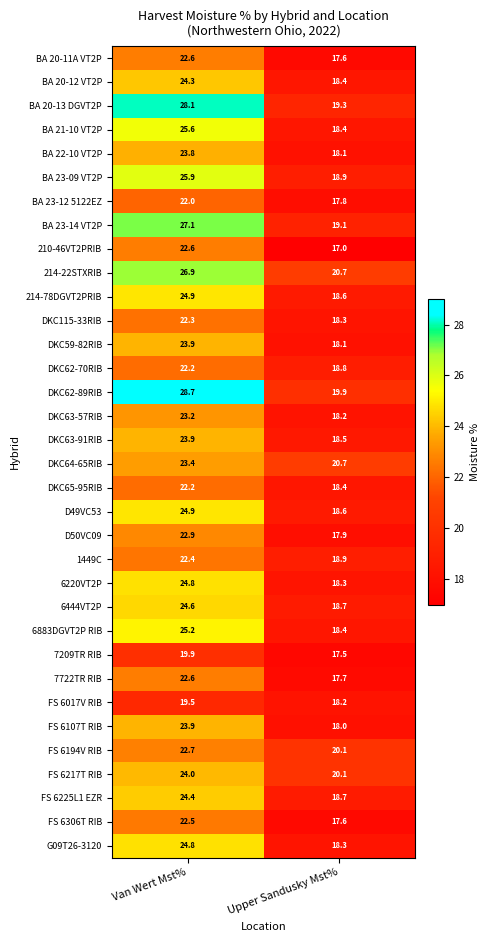

What is the highest value of the FS 6194V RIB series?

22.7